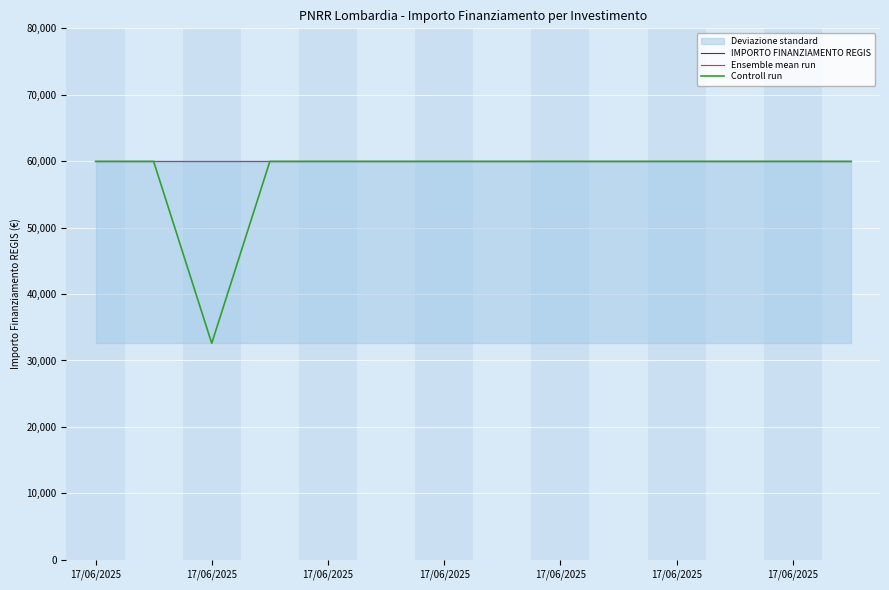

At which category is the sum across all series the highest?

17/06/2025